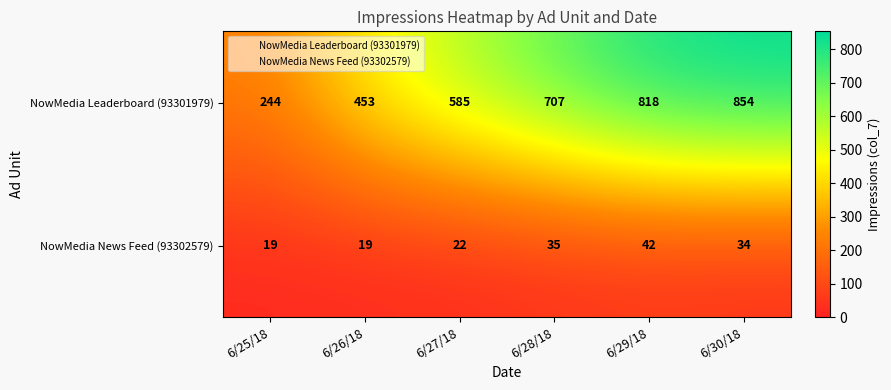

What is the difference between the highest and lowest values at 6/26/18?

434